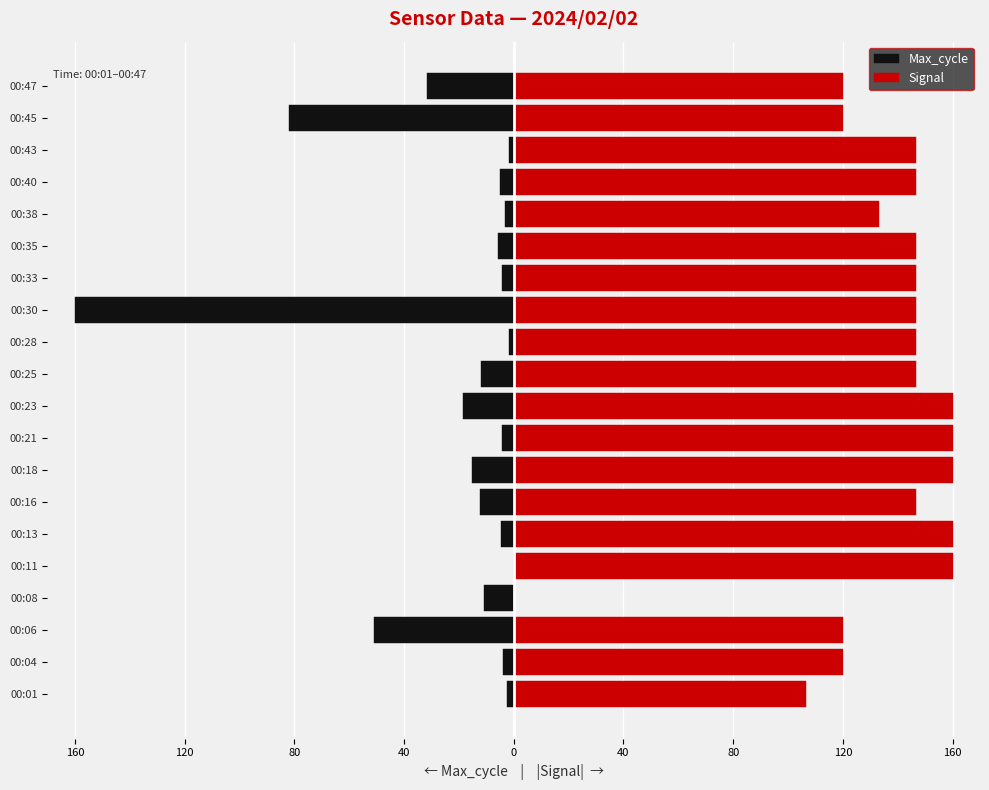

List the series in order of their overall mean, lowest first.

Max_cycle, Signal